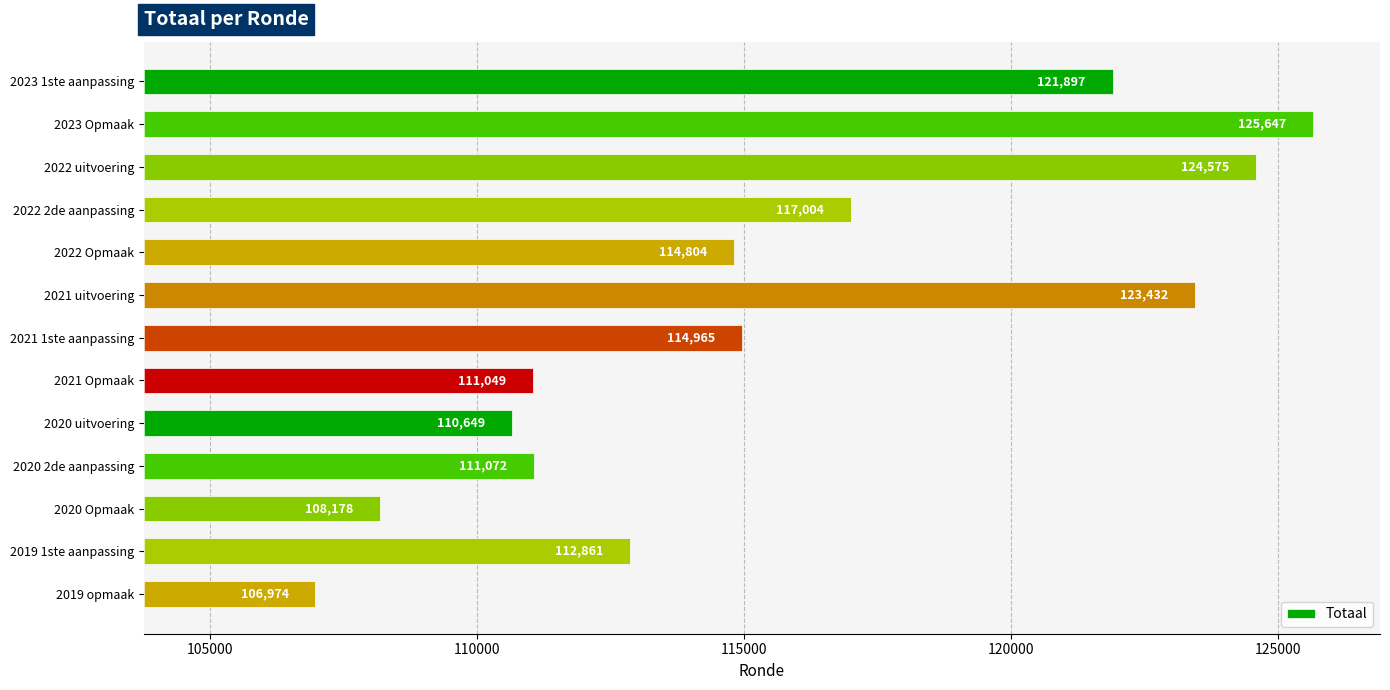

What position from the right is 2020 Opmaak?

3